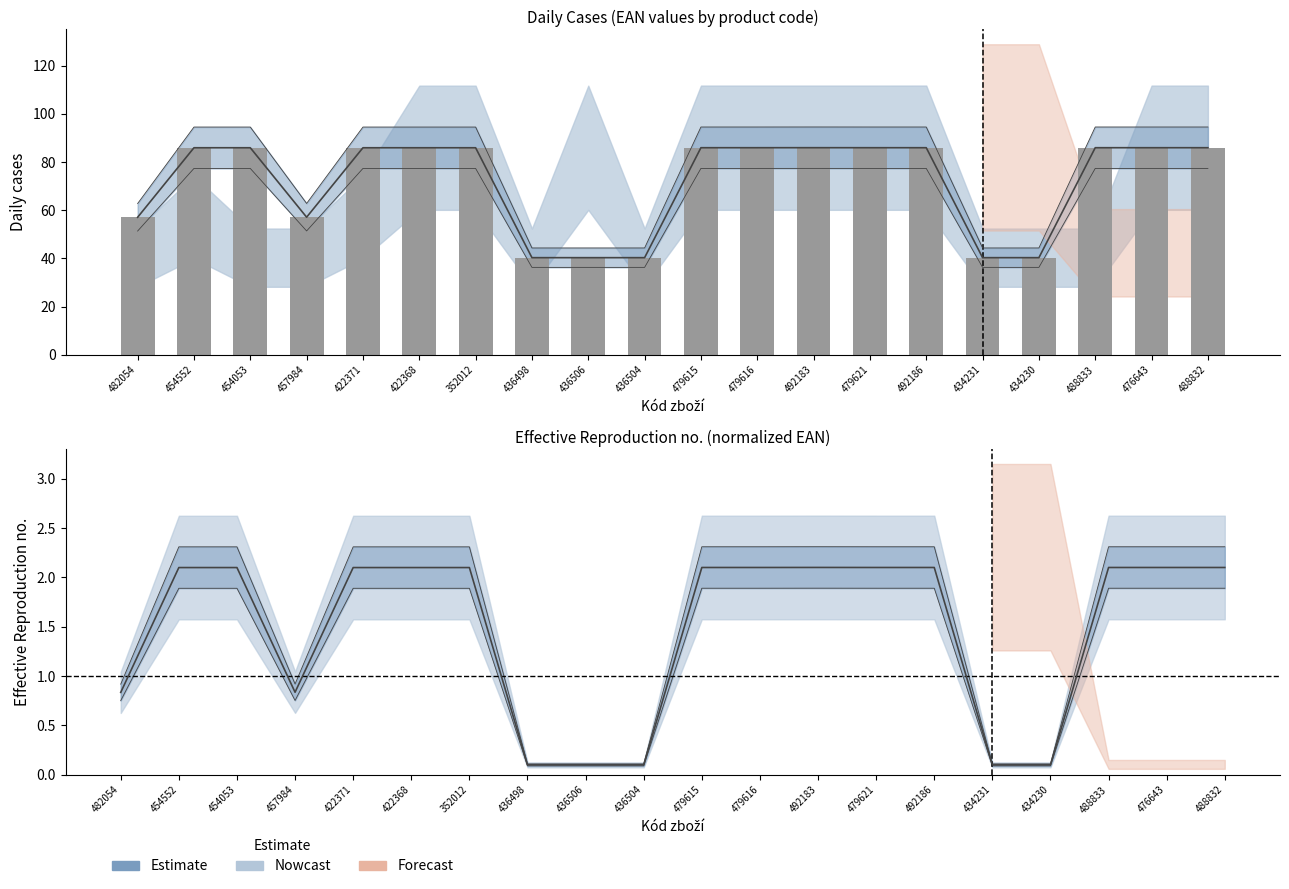

Reading left to right, transcribe all the data shown in this chart.

482054=57.1	454552=85.9	454053=85.9	457984=57.1	422371=85.9	422368=85.9	352012=85.9	436498=40.3	436506=40.3	436504=40.3	479615=86.0	479616=86.0	492183=86.0	479621=86.0	492186=86.0	434231=40.3	434230=40.3	488833=86.0	476643=86.0	488832=86.0